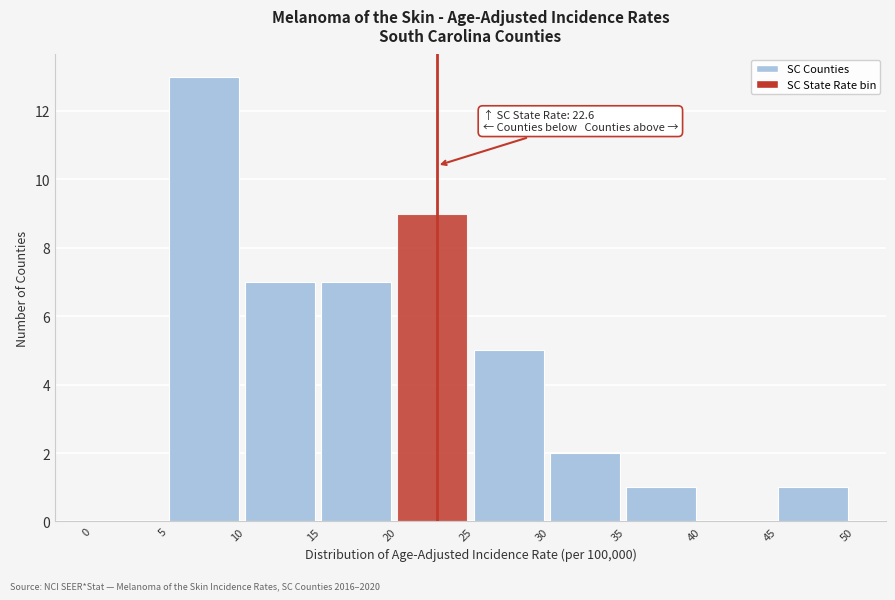

Which range on the x-axis has the tallest bar?

5 to 10